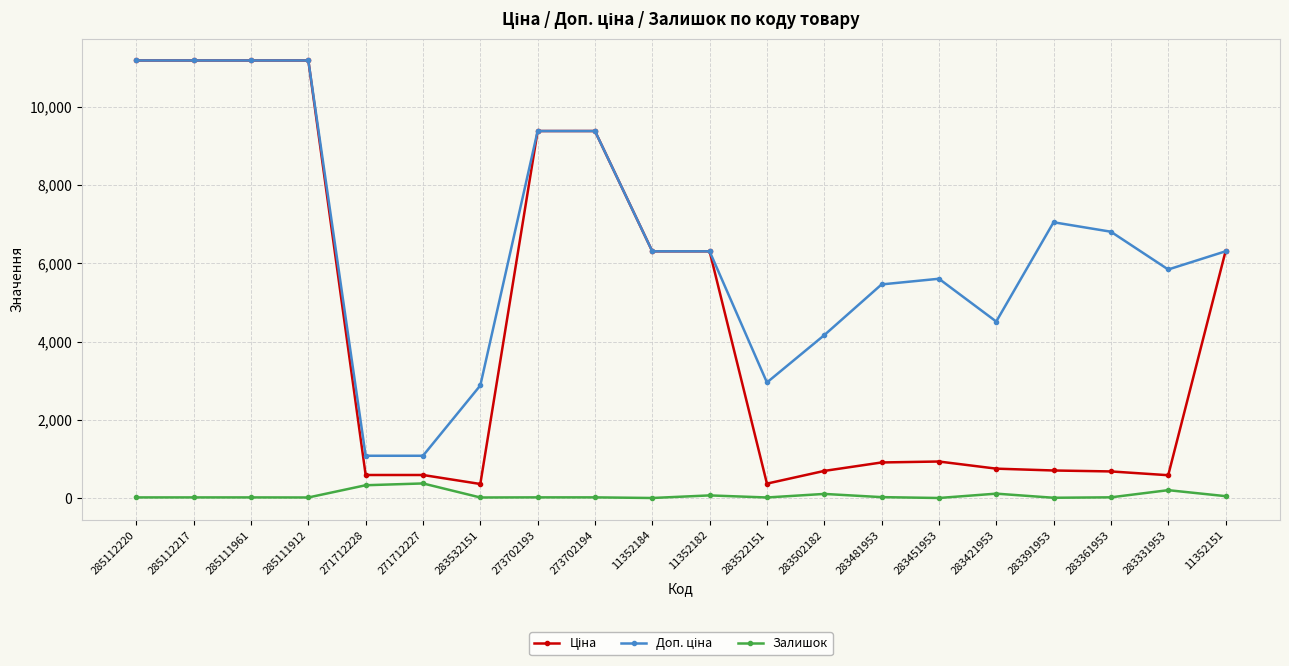

What is the minimum value shown in the chart?

2.0